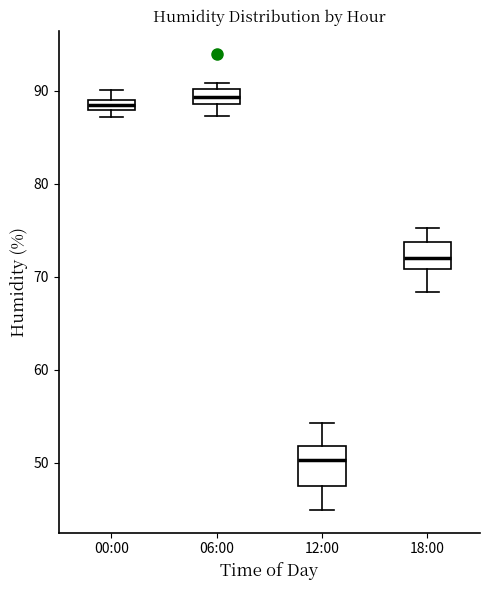

Where does the lower whisker of the box for 06:00 end on the y-axis? The values are not printed on the chart, so give them approximately, as read against the axis.

87